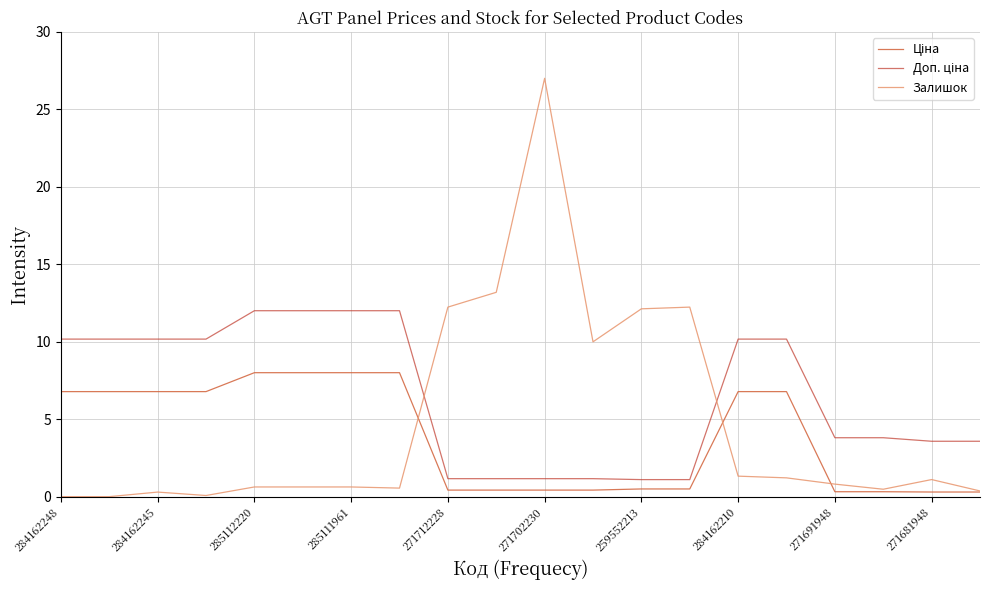

Which series has the largest range (max minus min)?

Залишок